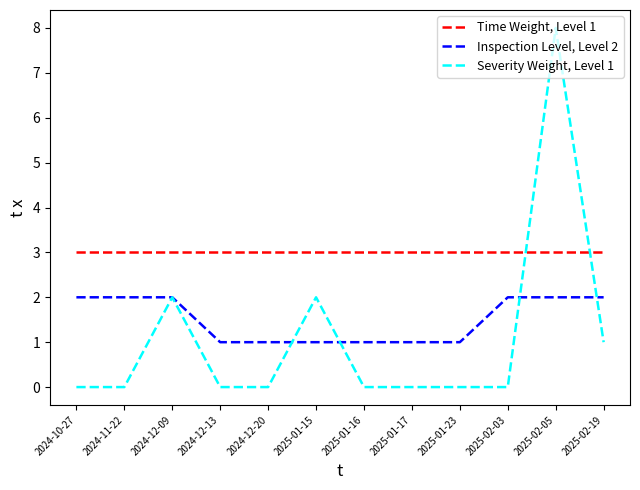

Which series has the largest total across all categories?

Time Weight, Level 1